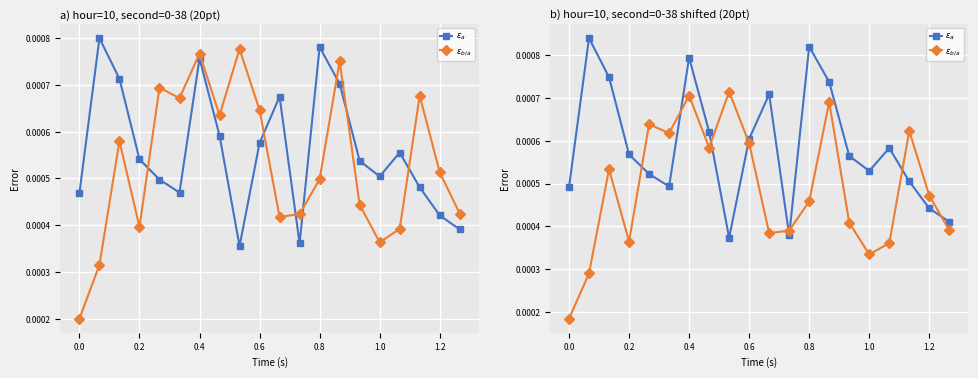

What is the label of the 2nd point from the right?

1.2